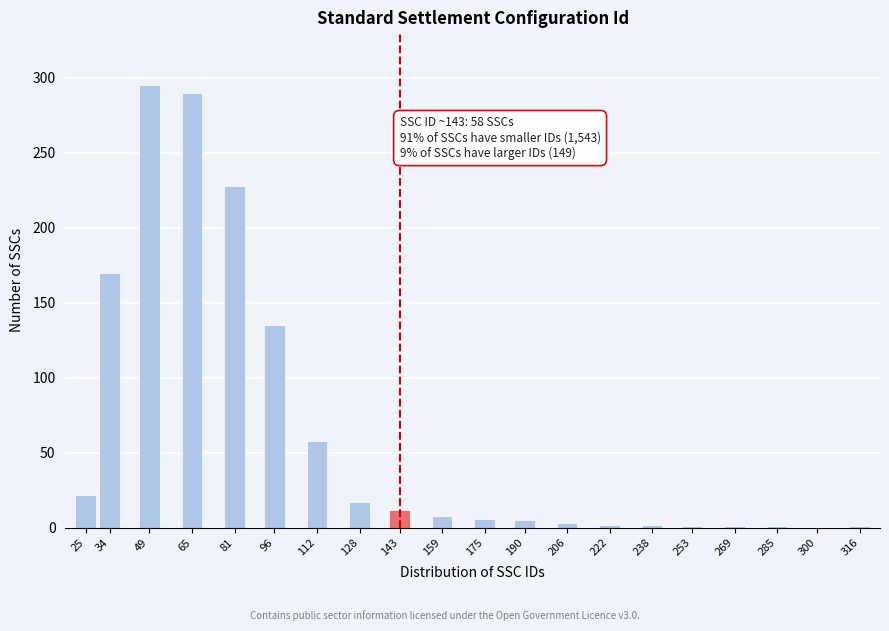

What is the approximate value at 49, to the nearest 50?

300